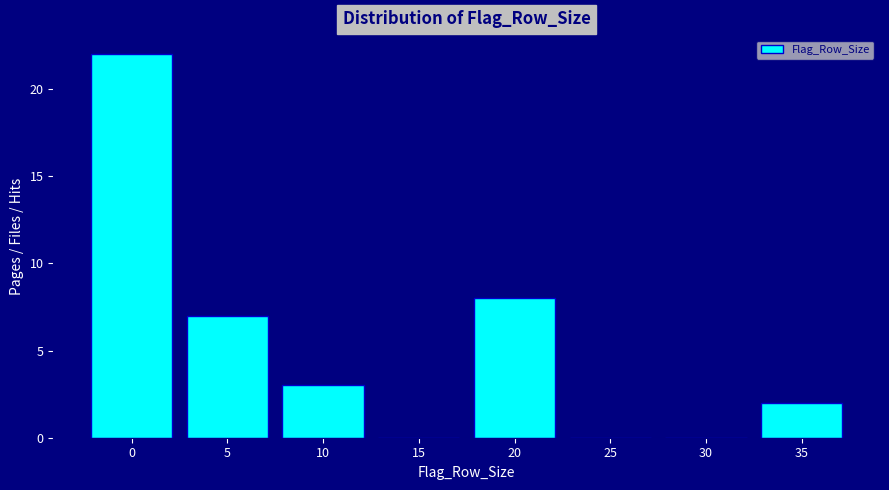

Reading right to left, transcribe all the data shown in this chart.

35=2	30=0	25=0	20=8	15=0	10=3	5=7	0=22